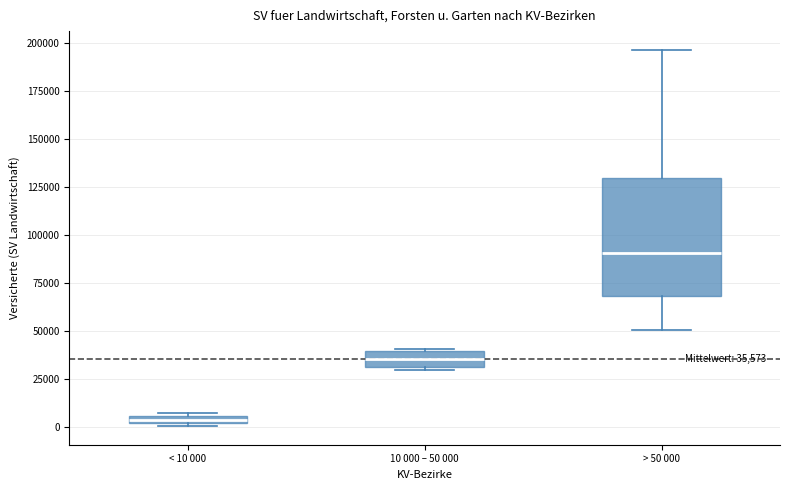

Comparing the boxes themselves (not the whiskers), which one is the tallest?

> 50 000